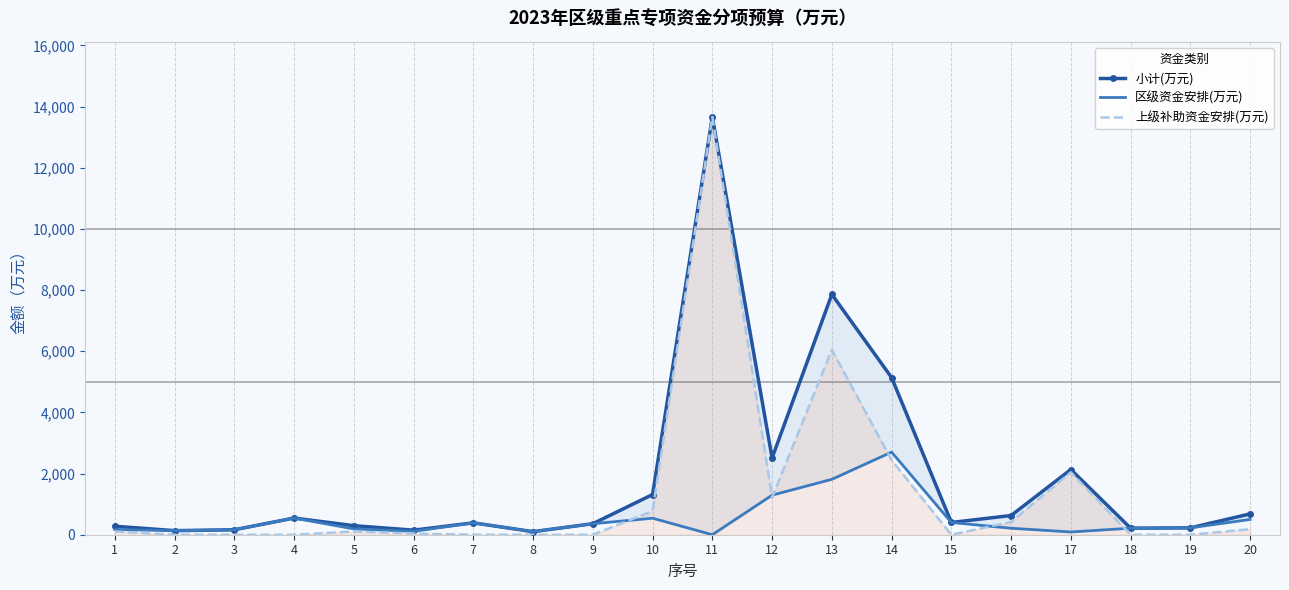

Reading left to right, extract all data points from this chart.

小计(万元): 278.0	133.2	162.0	545.0	295.6	149.0	388.0	100.0	360.0	1314.0	13662.0	2509.0	7858.0	5138.9	400.0	628.0	2132.0	213.5	225.0	681.0
区级资金安排(万元): 170.0	133.2	162.0	545.0	189.6	110.0	388.0	100.0	360.0	540.0	0.0	1293.0	1811.0	2700.9	400.0	212.0	90.0	213.5	225.0	500.0
上级补助资金安排(万元): 108.0	0.0	0.0	0.0	106.0	39.0	0.0	0.0	0.0	774.0	13662.0	1216.0	6047.0	2438.0	0.0	416.0	2042.0	0.0	0.0	181.0